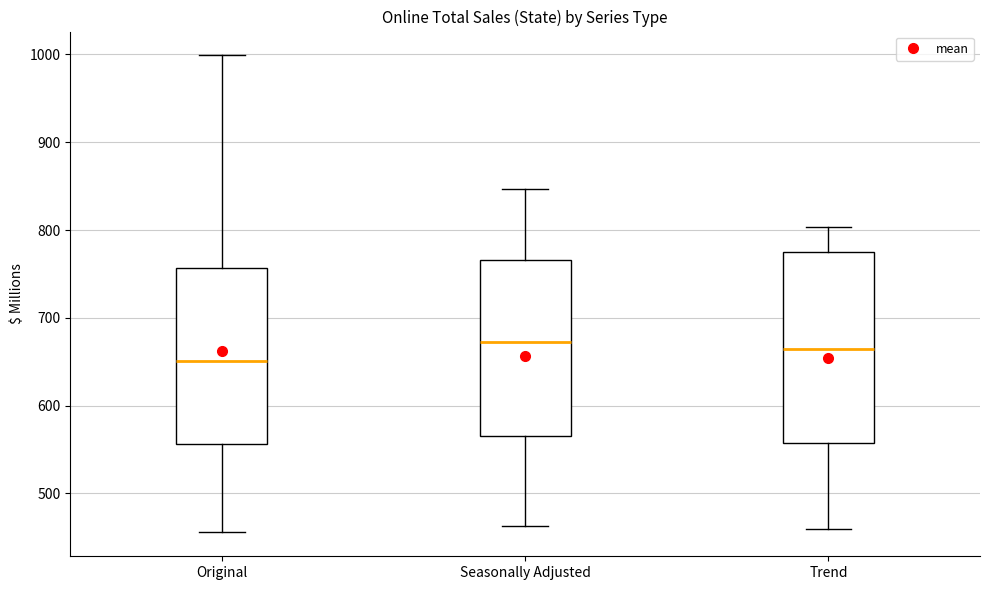

Reading left to right, read every box against the y-axis: the position of its median line, the range the box covers, and the ends of its whiskers. The values are not printed on the chart, so give them approximately, as read against the axis.

Original: median 650, box 560 to 760, whiskers 460 to 1000
Seasonally Adjusted: median 670, box 570 to 770, whiskers 460 to 850
Trend: median 660, box 560 to 770, whiskers 460 to 800